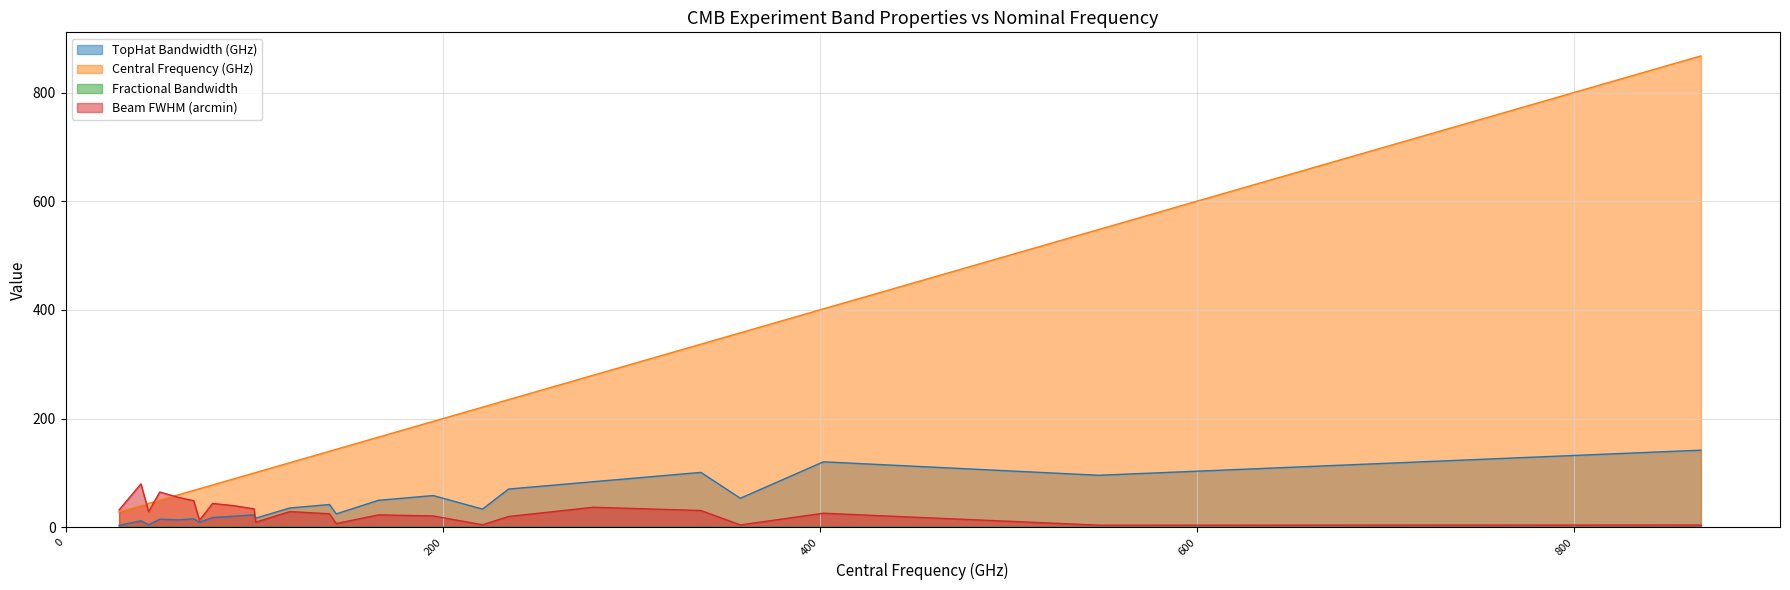

True or false: Beam FWHM (arcmin) and Fractional Bandwidth cross at least once.

False